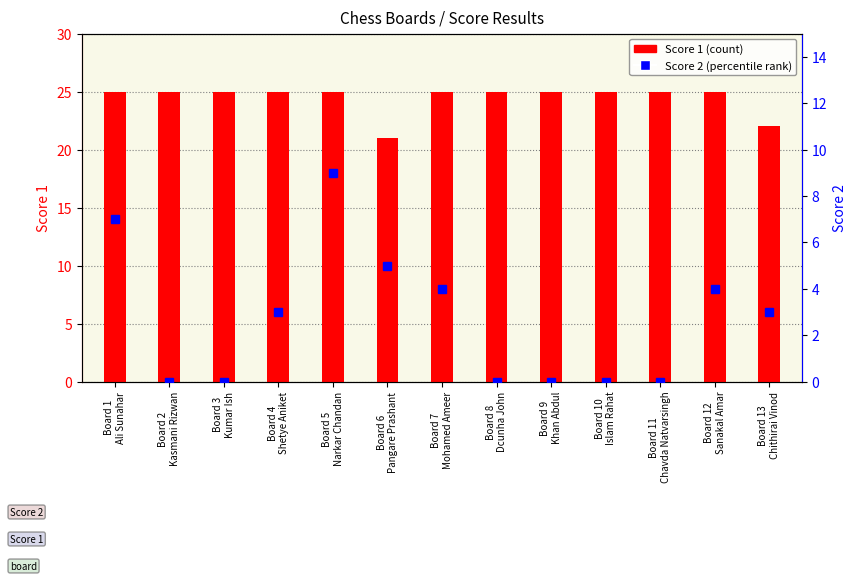

How many data points in Score 2 are less than 3?

6